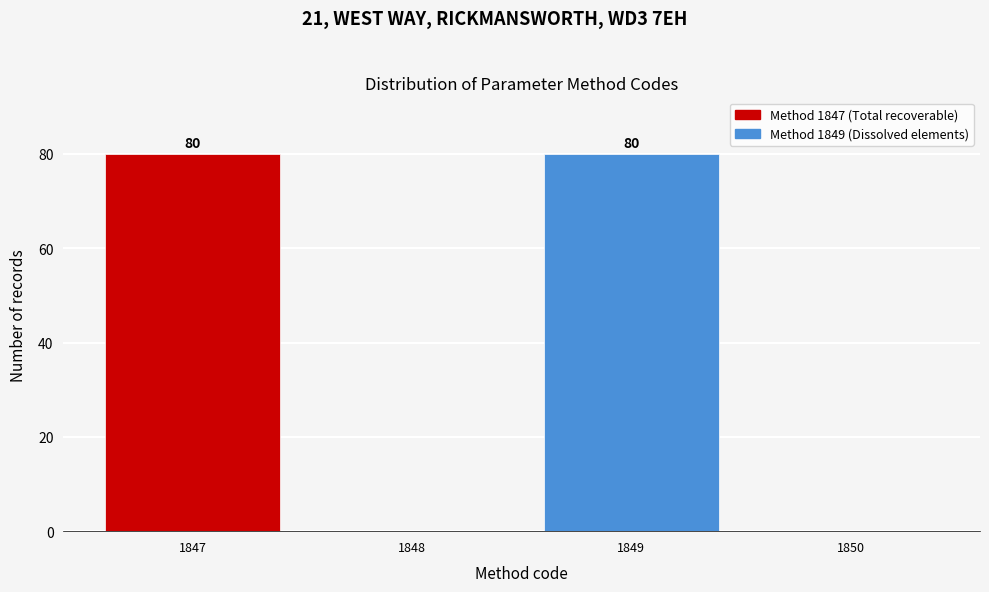

Reading right to left, list all the values displayed in this chart.

1850=0	1849=80	1848=0	1847=80